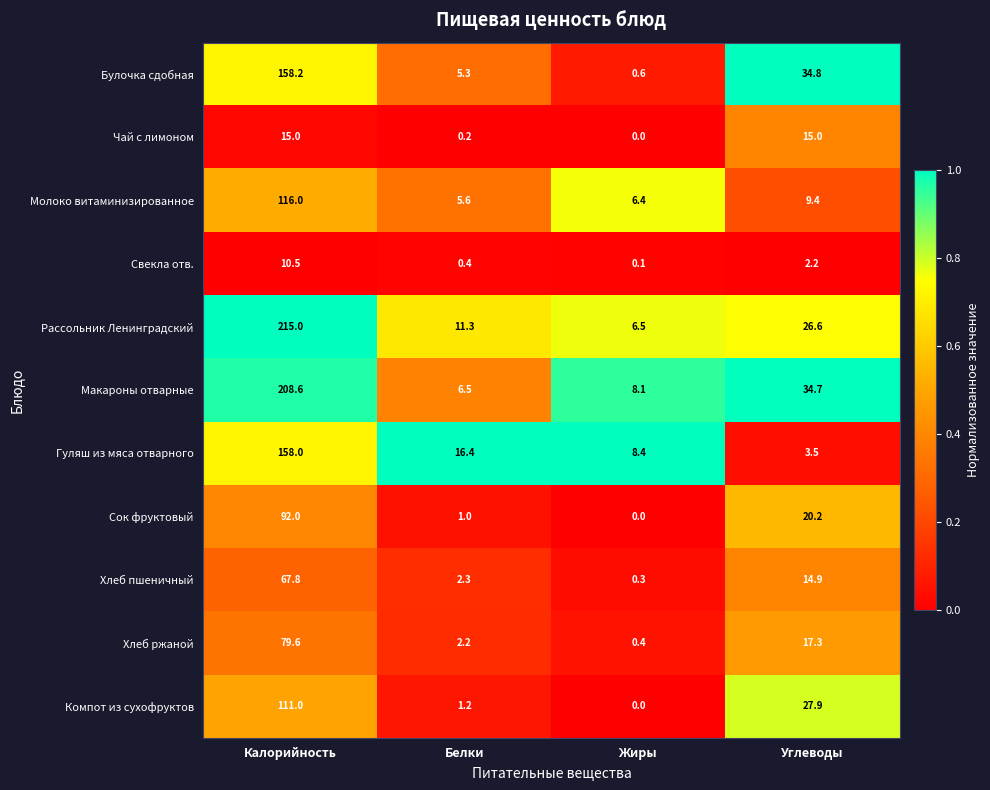

What is the sum of all Компот из сухофруктов values?

140.1